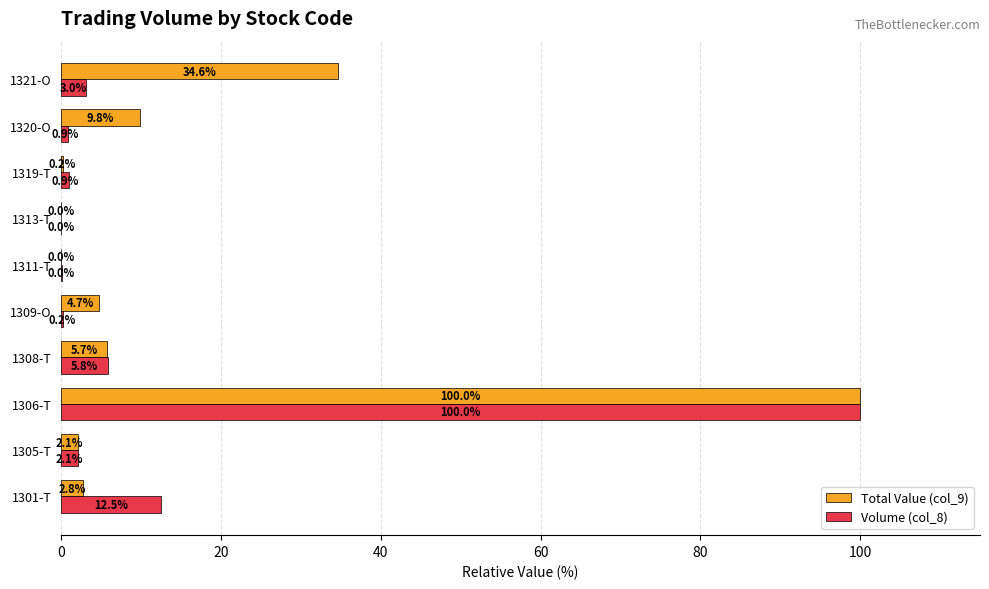

Read the Volume (col_8) value at 1301-T.

12.5